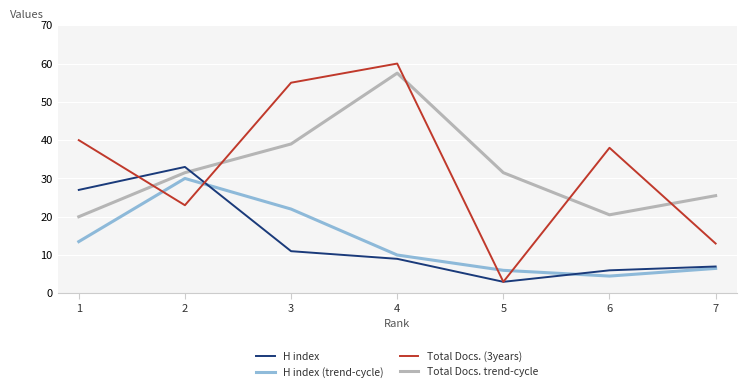

Reading left to right, list all the values displayed in this chart.

H index: 1=27.0	2=33.0	3=11.0	4=9.0	5=3.0	6=6.0	7=7.0
H index (trend-cycle): 1=13.5	2=30.0	3=22.0	4=10.0	5=6.0	6=4.5	7=6.5
Total Docs. (3years): 1=40.0	2=23.0	3=55.0	4=60.0	5=3.0	6=38.0	7=13.0
Total Docs. trend-cycle: 1=20.0	2=31.5	3=39.0	4=57.5	5=31.5	6=20.5	7=25.5